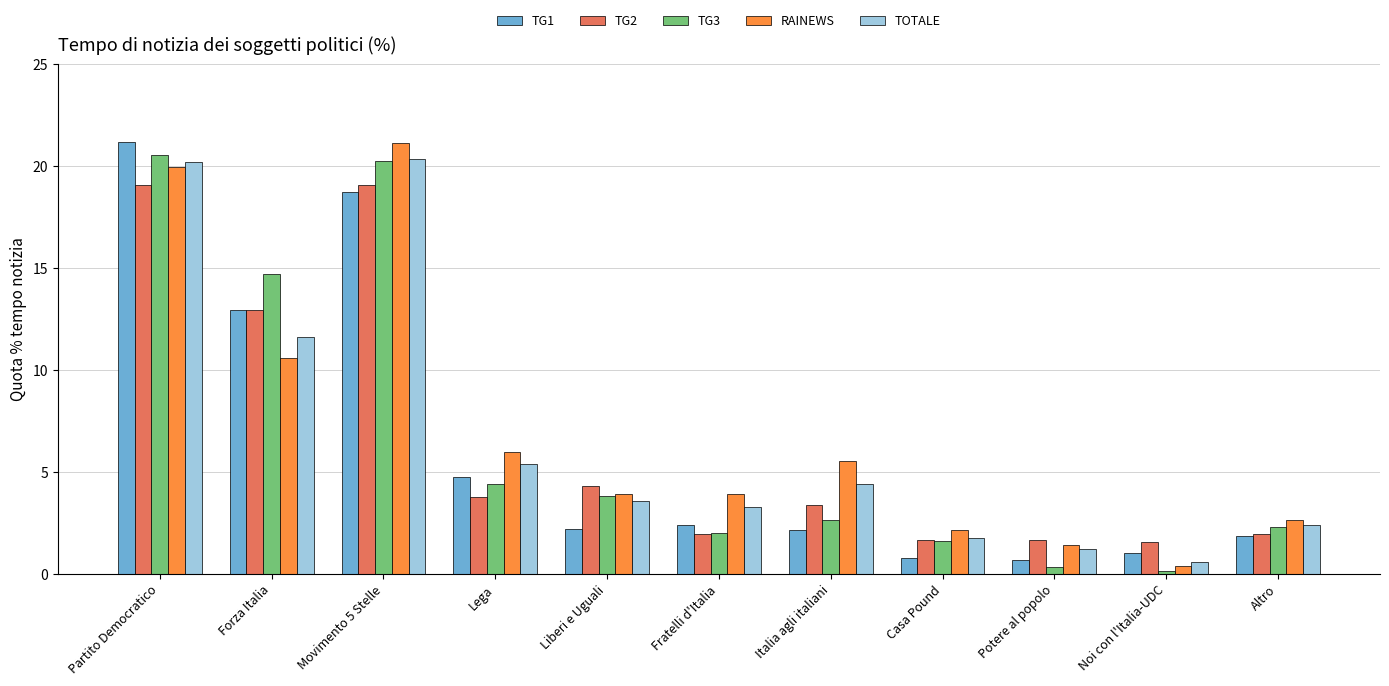

What is the value of the TG1 bar at the 4th from the left?

4.7